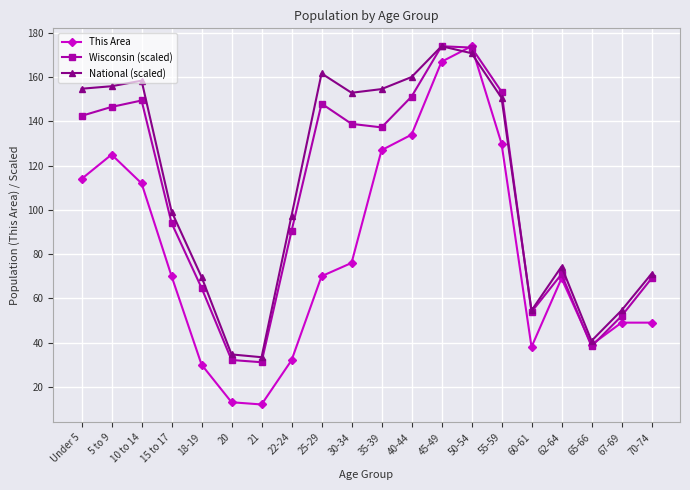

Which category has the highest value in the This Area series?

50-54